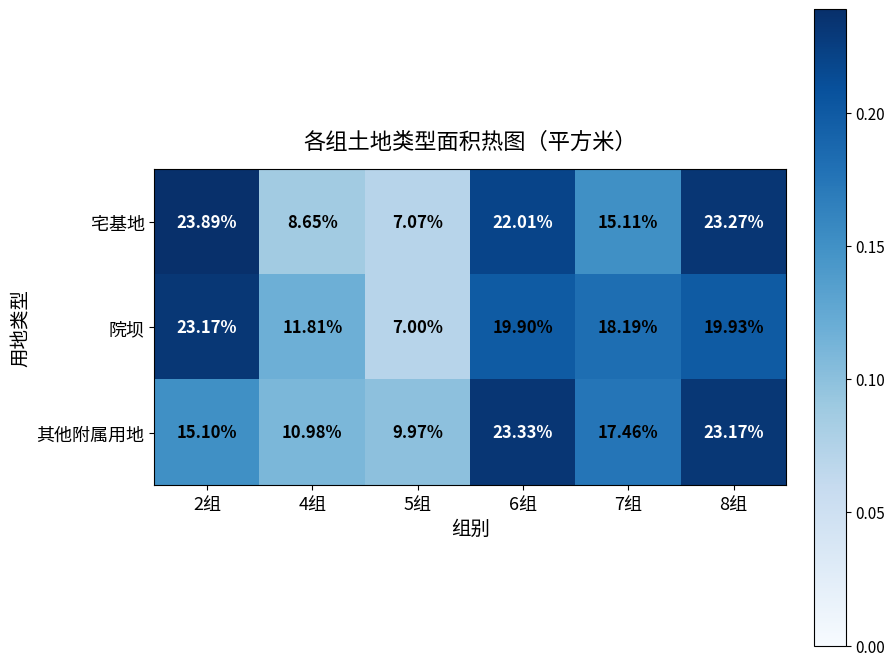

Rank the series by their maximum value, from highest to lowest.

宅基地, 其他附属用地, 院坝